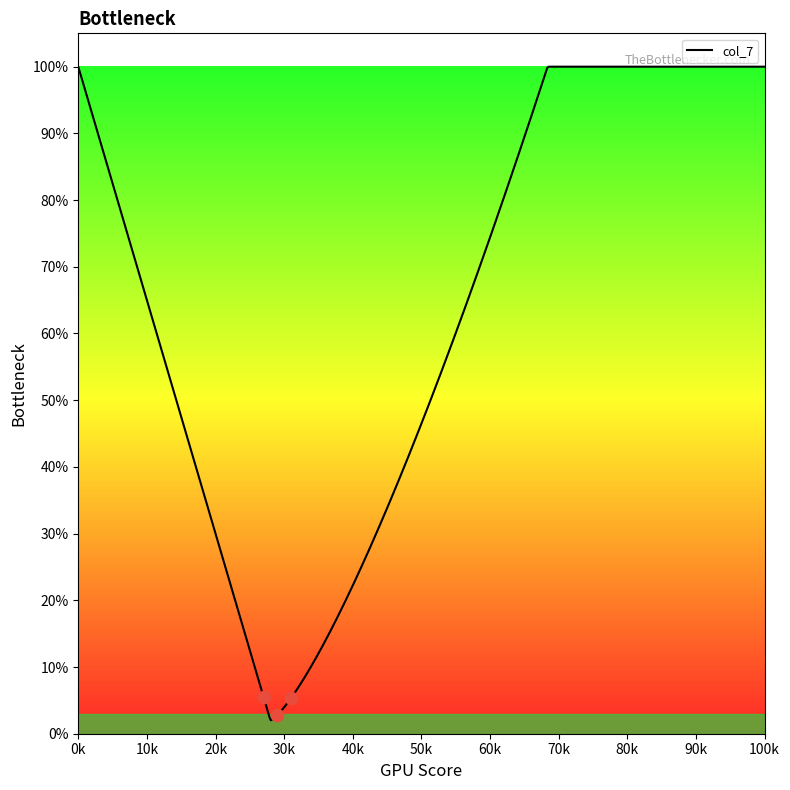

What is the change in value from 1 to 4?

+1